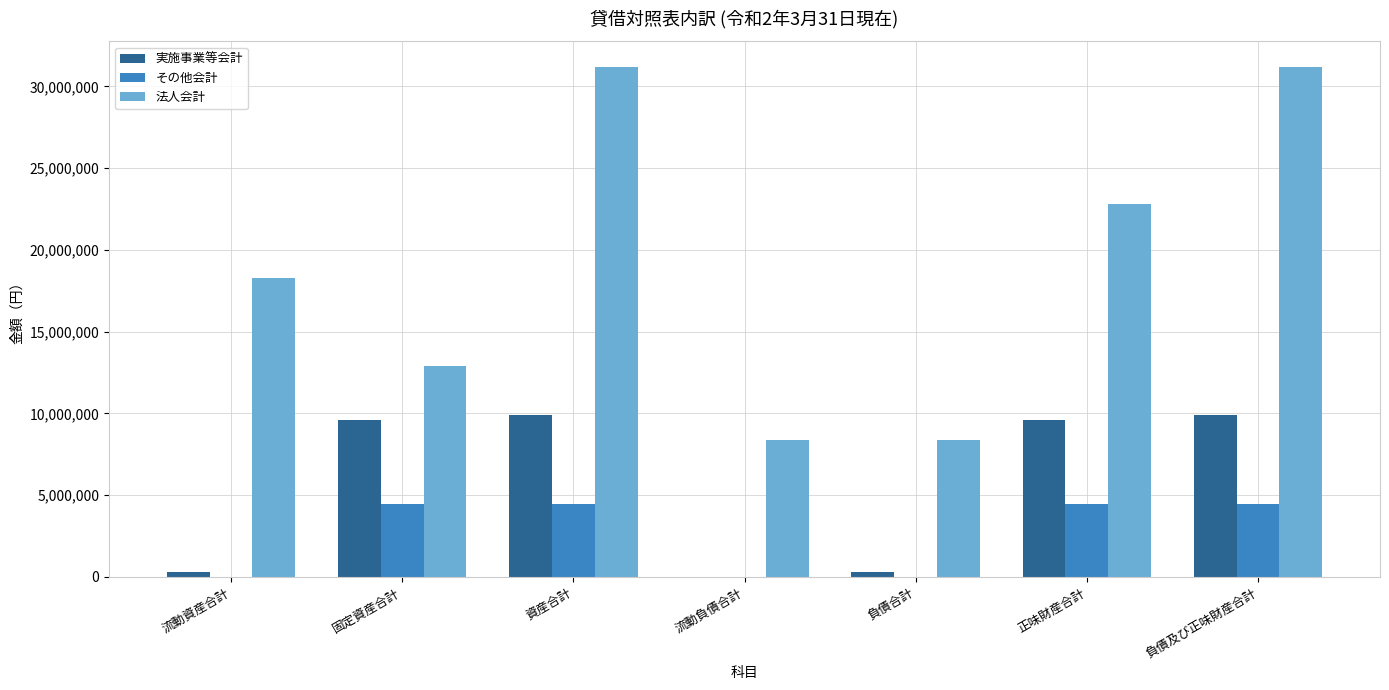

Is the value of 実施事業等会計 at 負債及び正味財産合計 greater than the value of その他会計 at 正味財産合計?

Yes